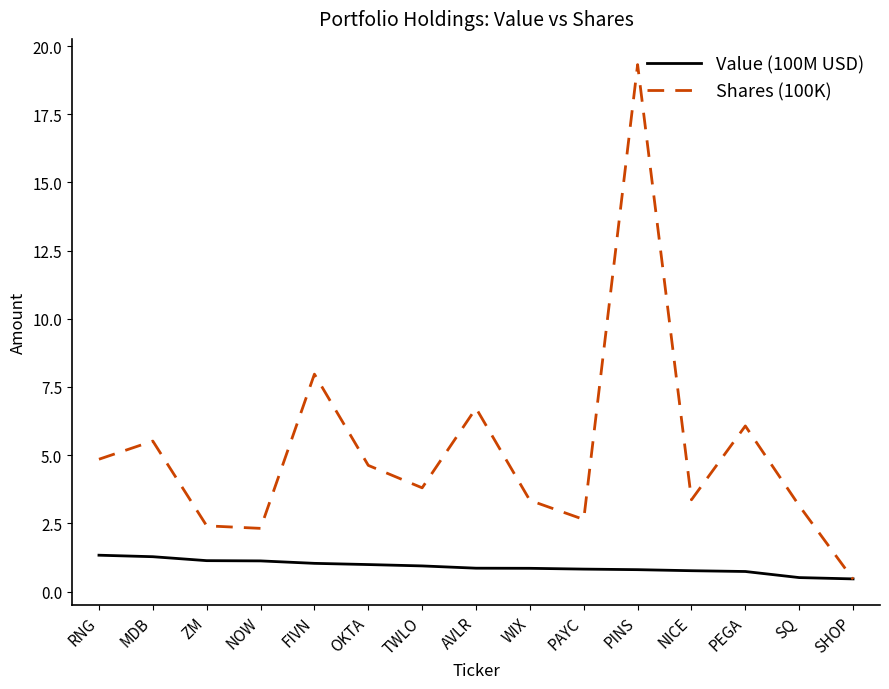

What position from the right is RNG?

15